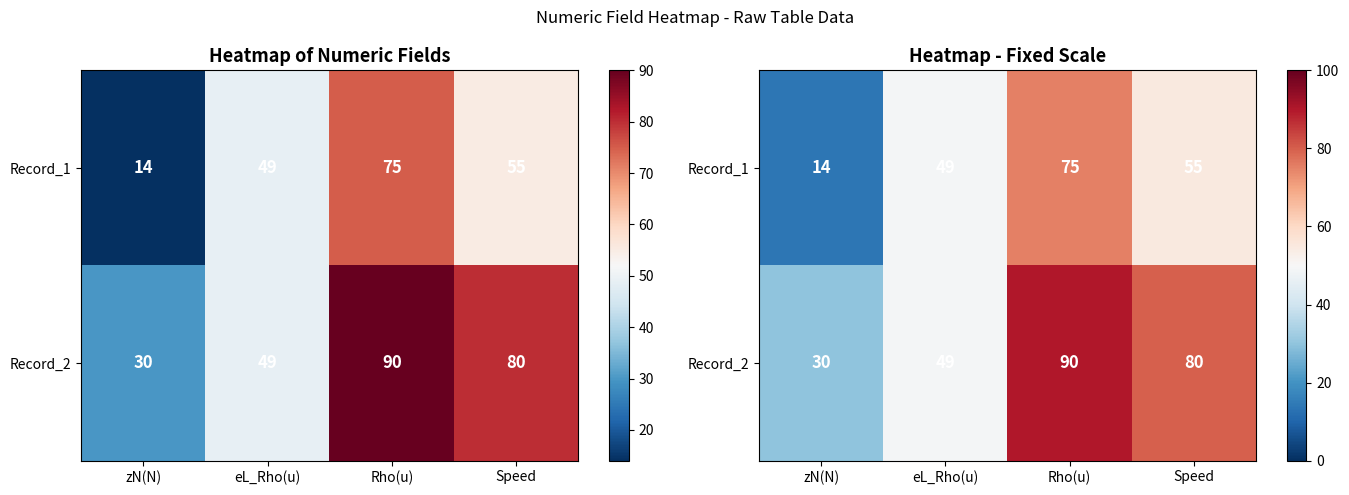

Which category has the highest value in the Record_2 series?

Rho(u)